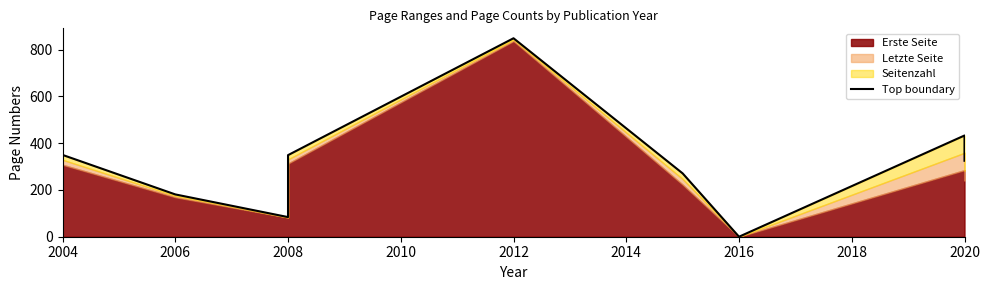

How many categories are shown in the chart?

9